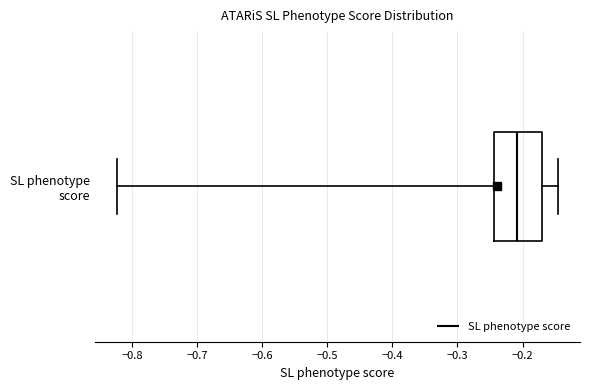

Where does the median line of the box for SL phenotype score sit on the x-axis? The values are not printed on the chart, so give them approximately, as read against the axis.

-0.21